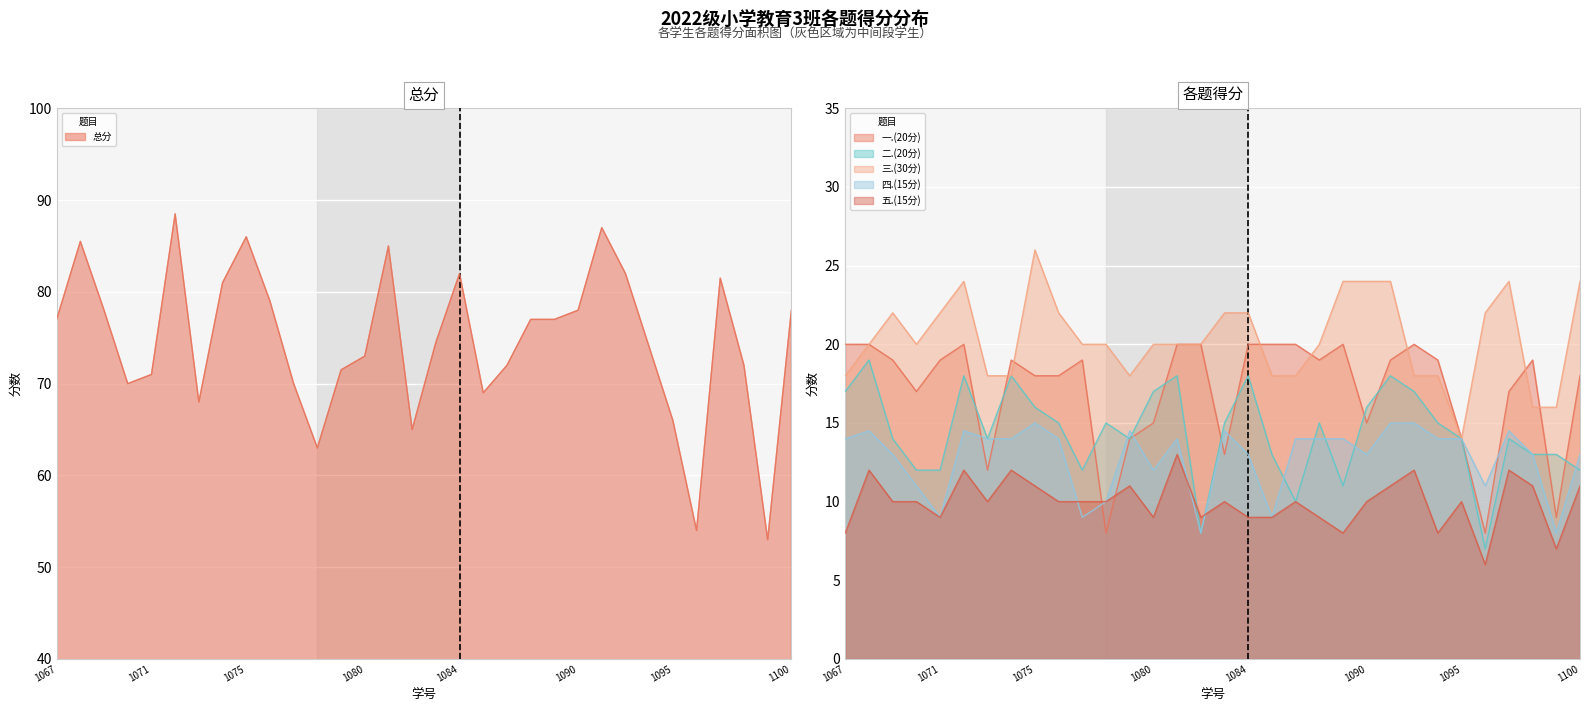

The 四.(15分) series shows 22.6 at 2022161073. True or false?

False